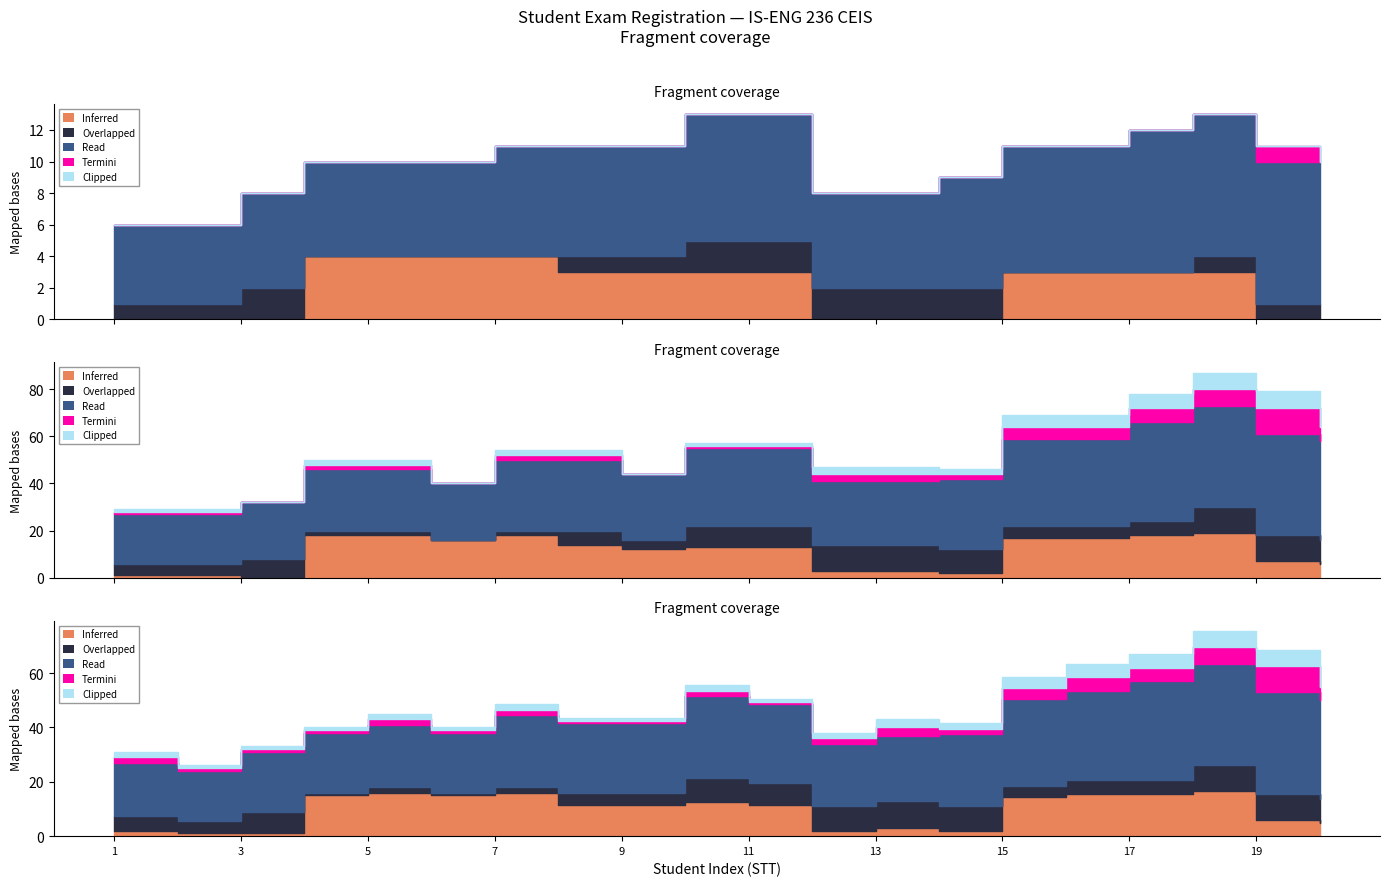

What value does the Read series have at 17?

9